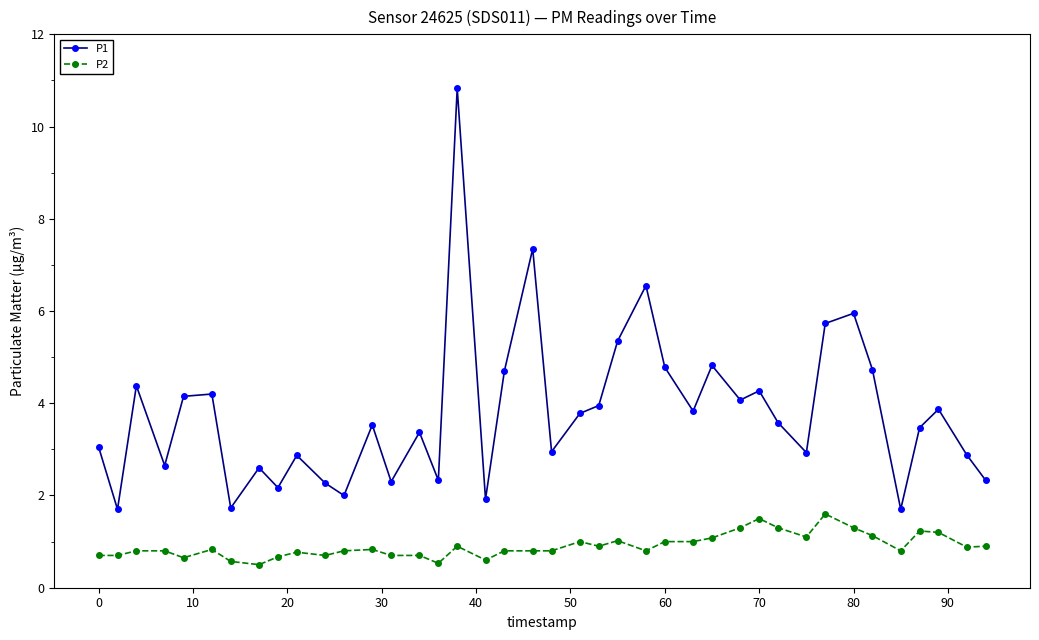

List the series in order of their overall mean, highest first.

P1, P2